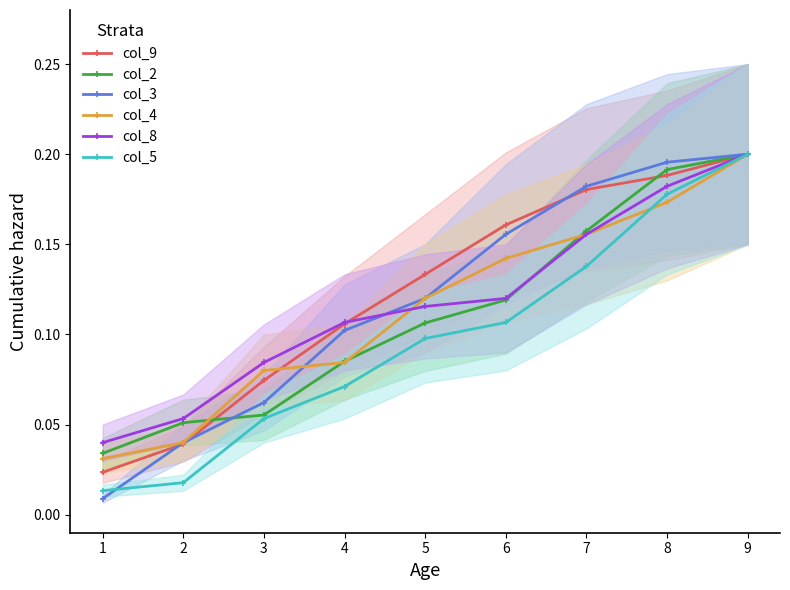

True or false: col_4 has more than 1 interior local peaks.

False